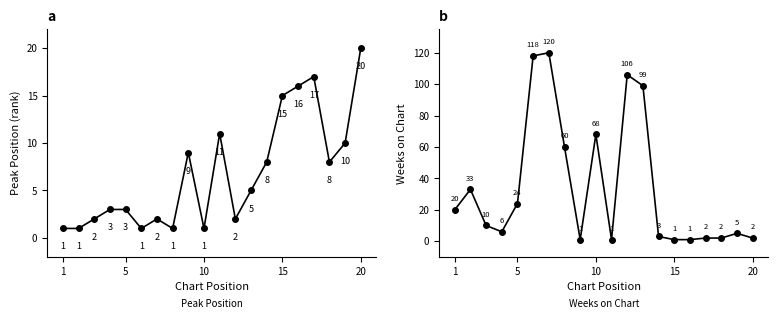

Which category has the lowest value across all series?

1